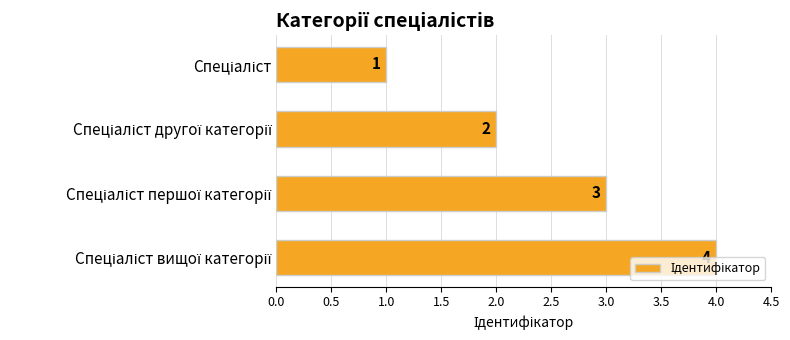

What is the value of the 3rd bar from the top?

3